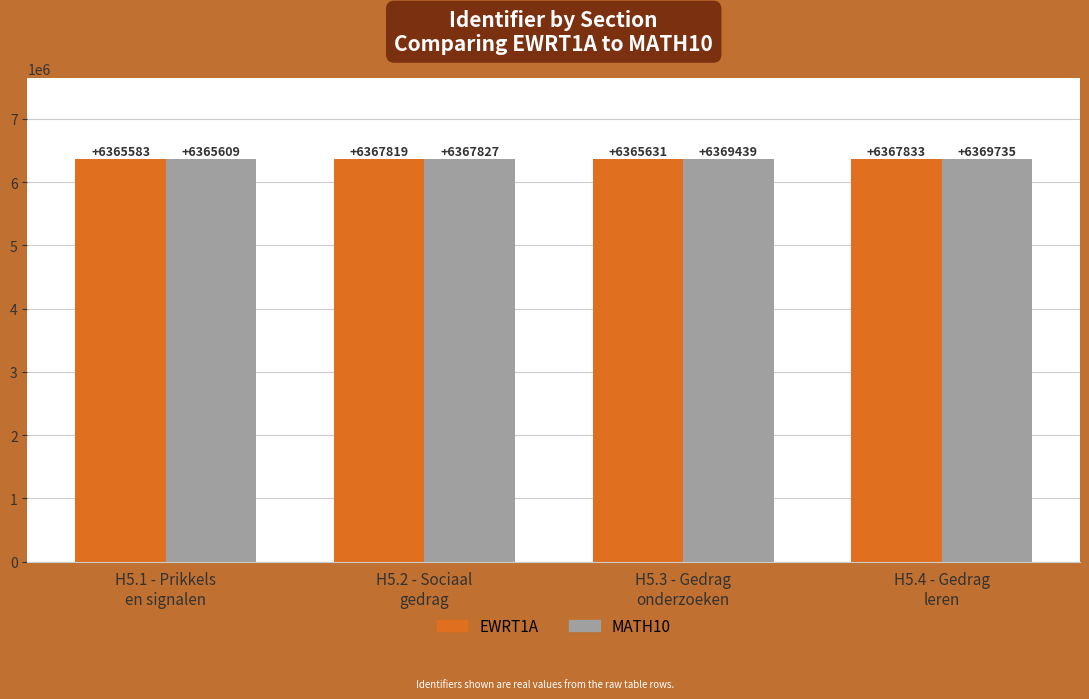

How many bars are there in total?

8